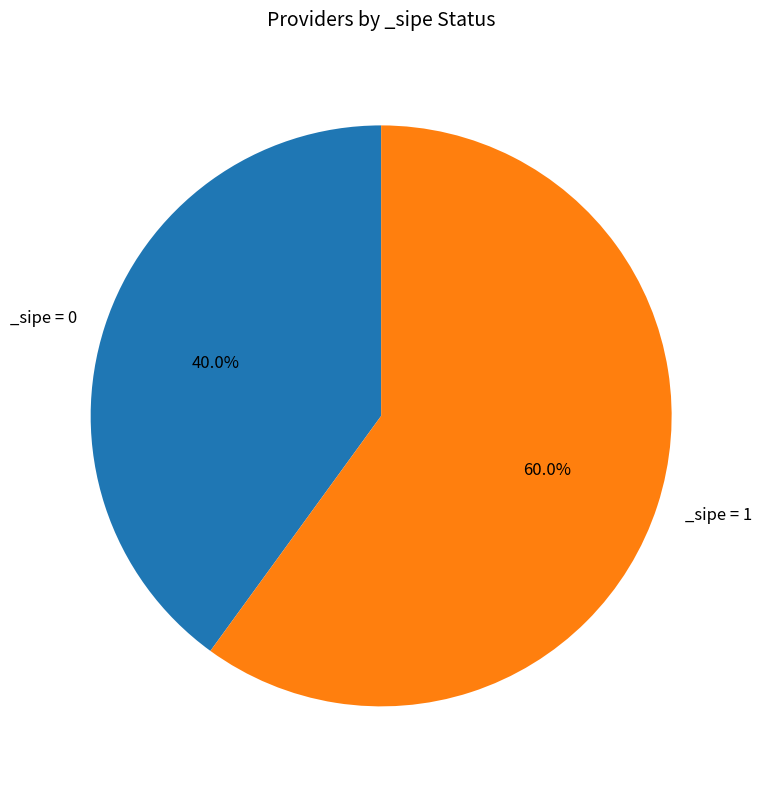

Does any single category account for the majority?

Yes